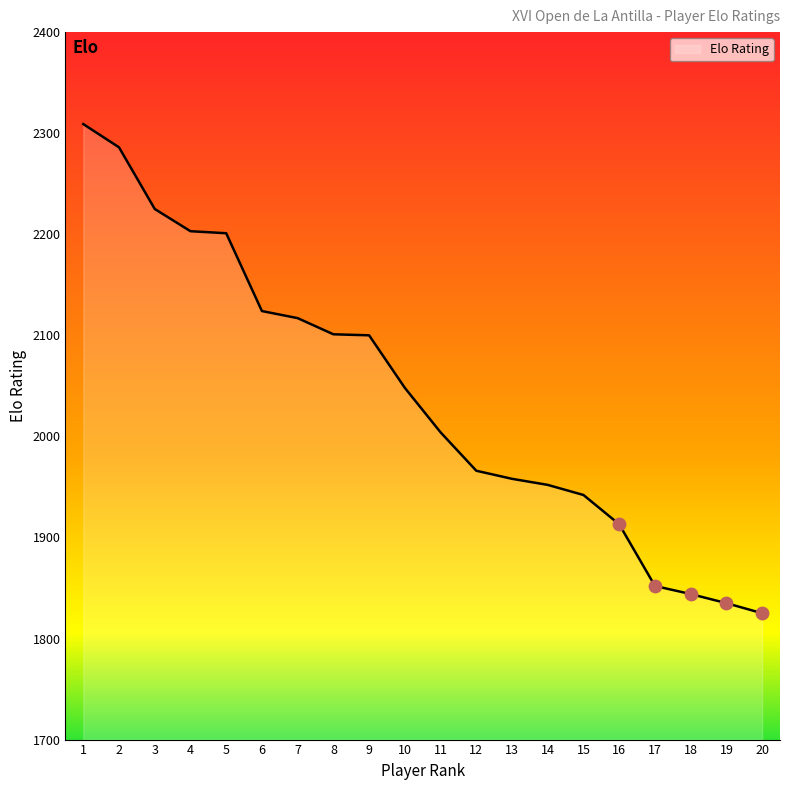

Between 7 and 3, which is larger?

3